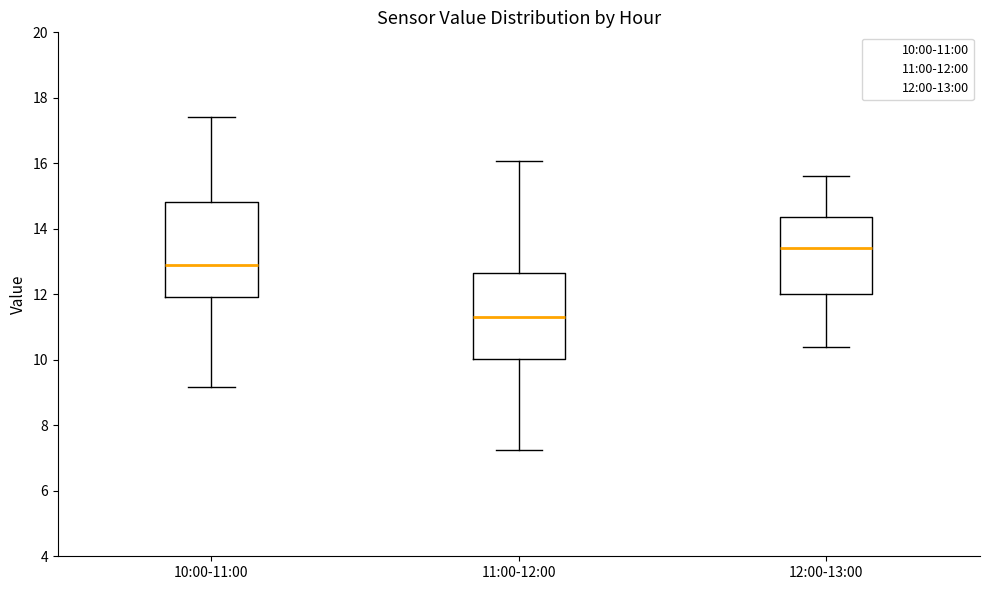

Comparing the boxes themselves (not the whiskers), which one is the tallest?

10:00-11:00